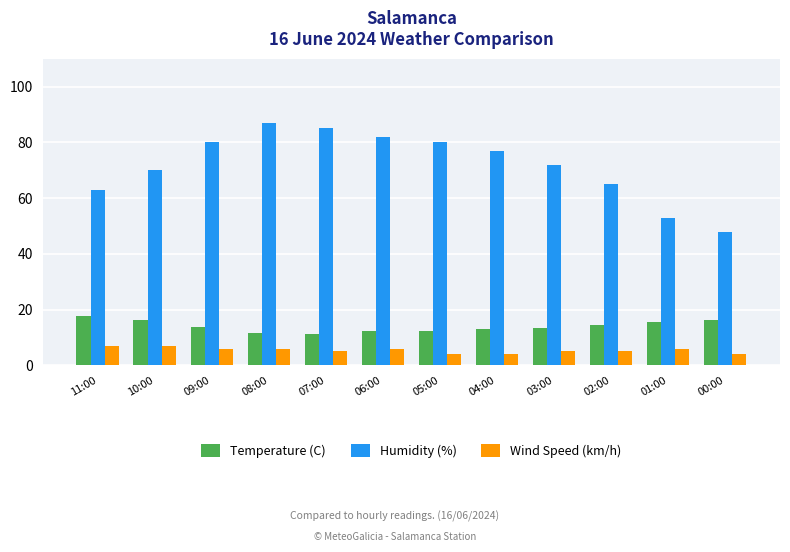

Does the chart contain stacked bars?

No